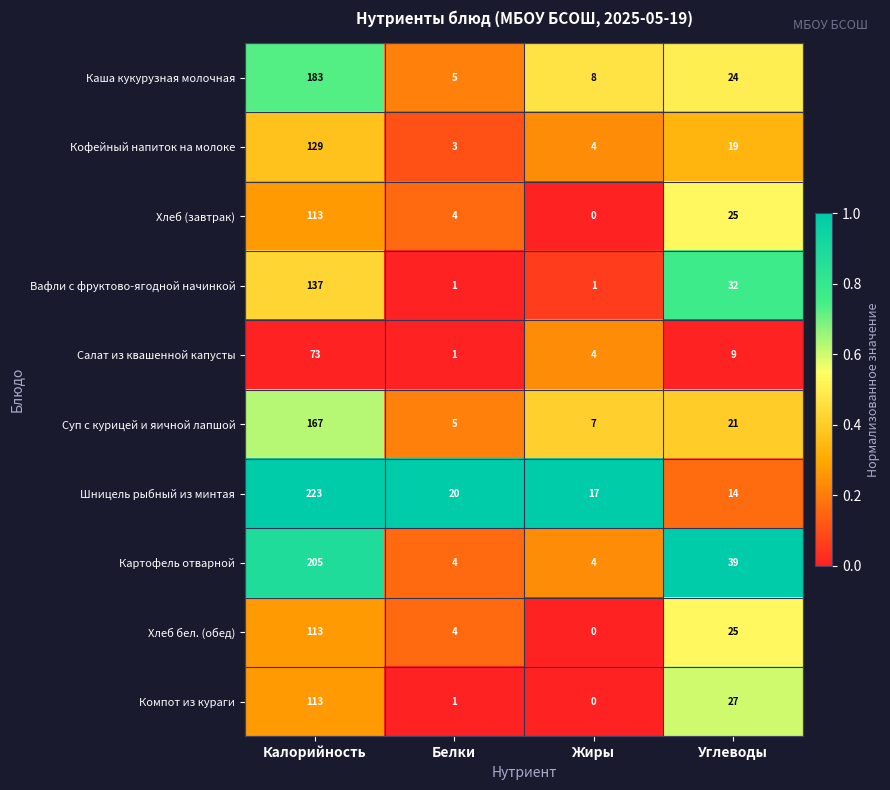

The Хлеб (завтрак) series shows 4 at Белки. True or false?

True